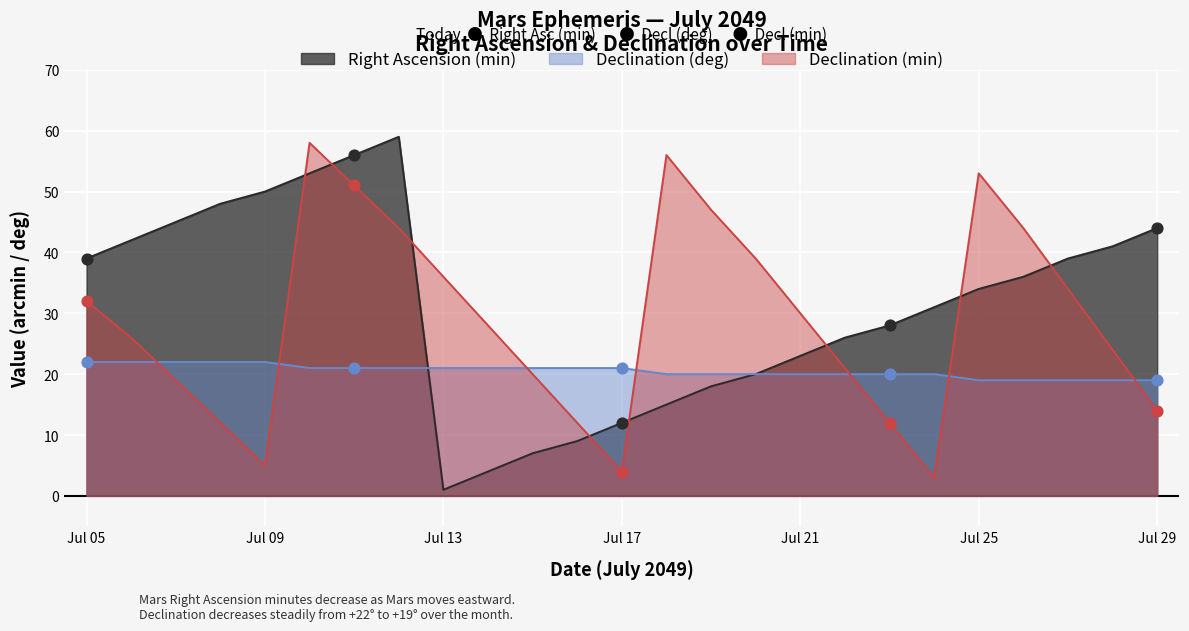

At which category is the sum across all series the highest?

Jul 10